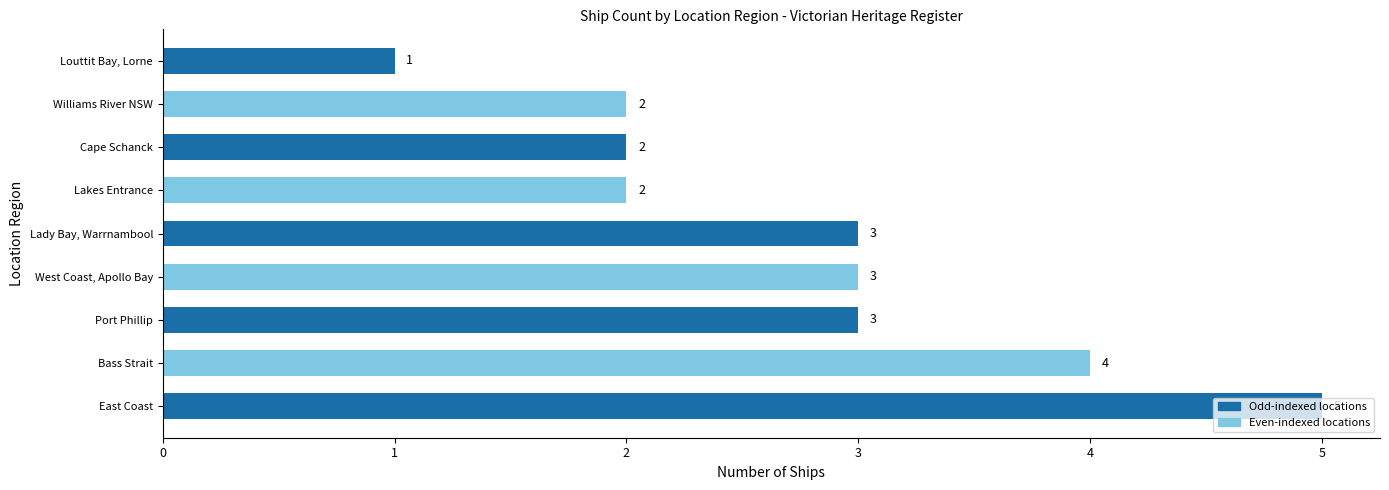

Between East Coast and West Coast, Apollo Bay, which is larger?

East Coast